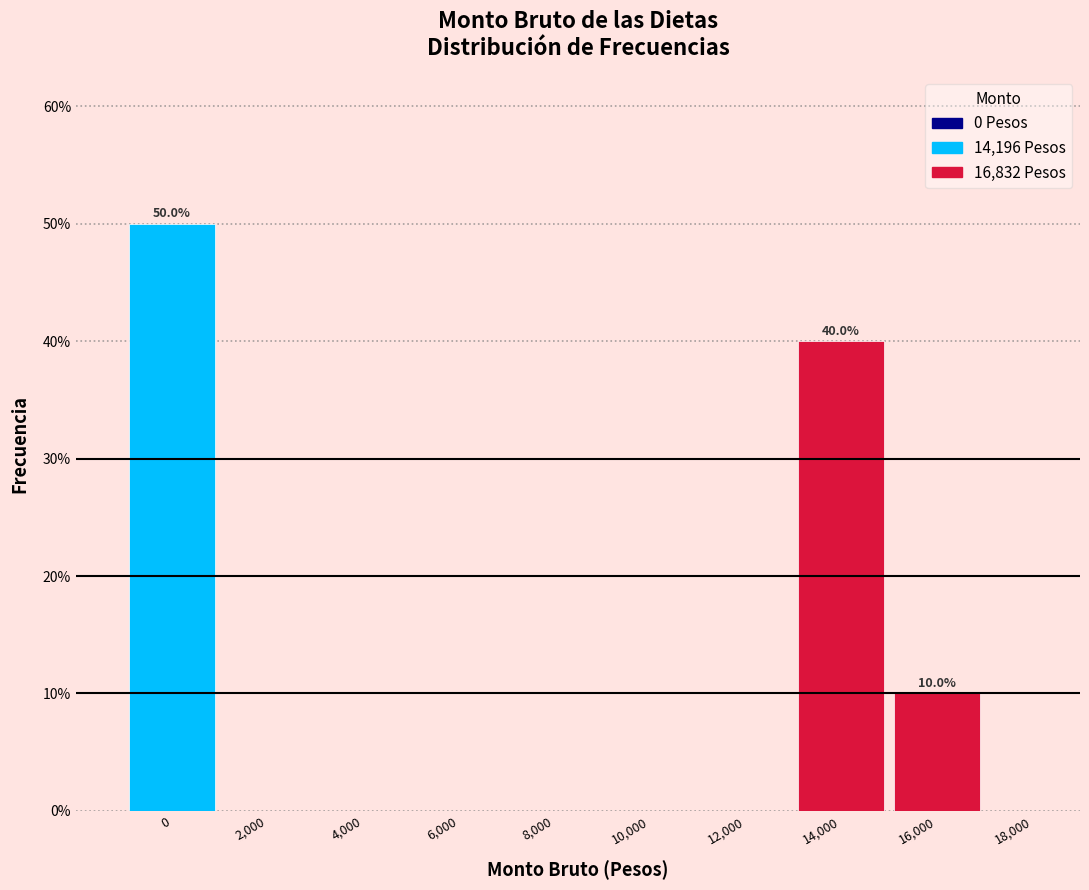

Reading right to left, what are all the values shown in this chart?

18,000=0	16,000=10	14,000=40	12,000=0	10,000=0	8,000=0	6,000=0	4,000=0	2,000=0	0=50